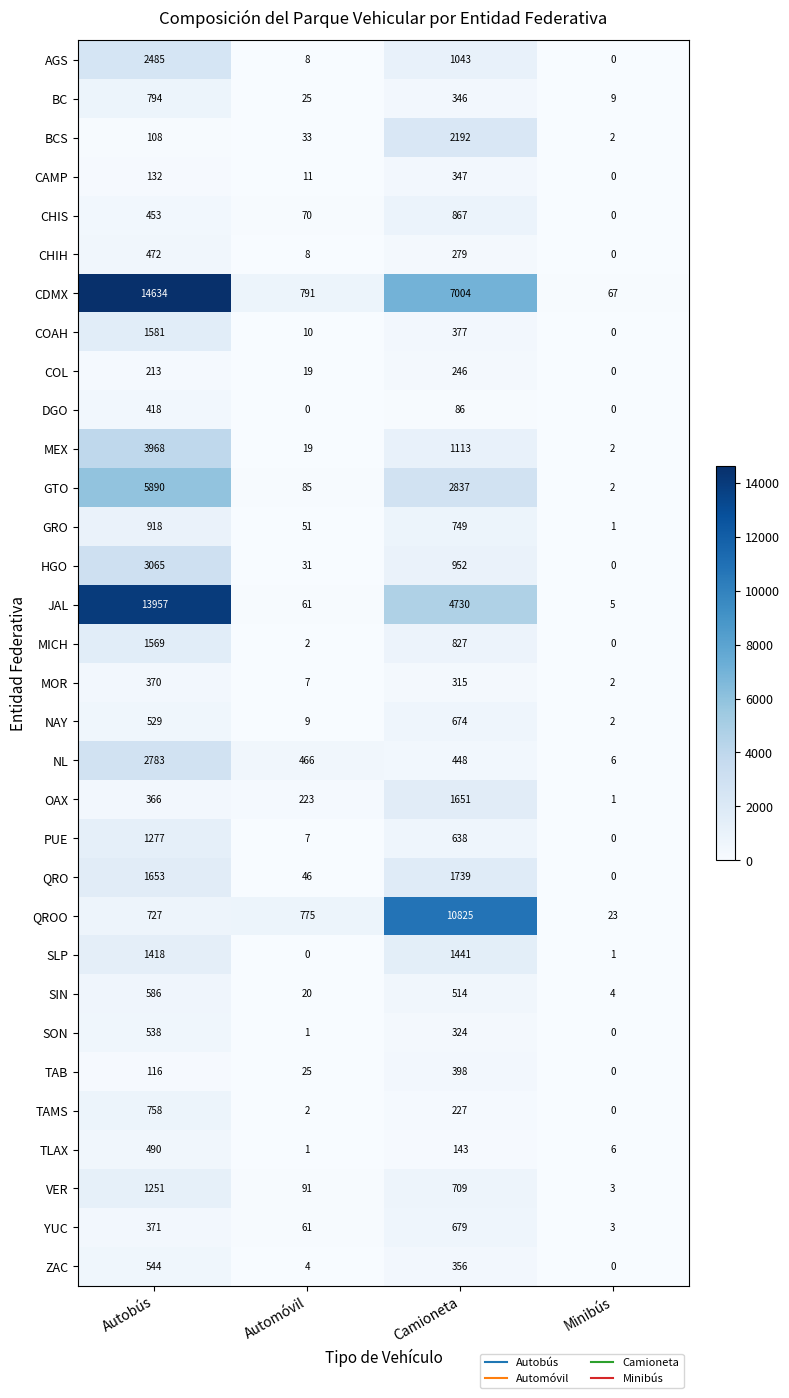

What is the difference between the BCS values at Autobús and Camioneta?

2084